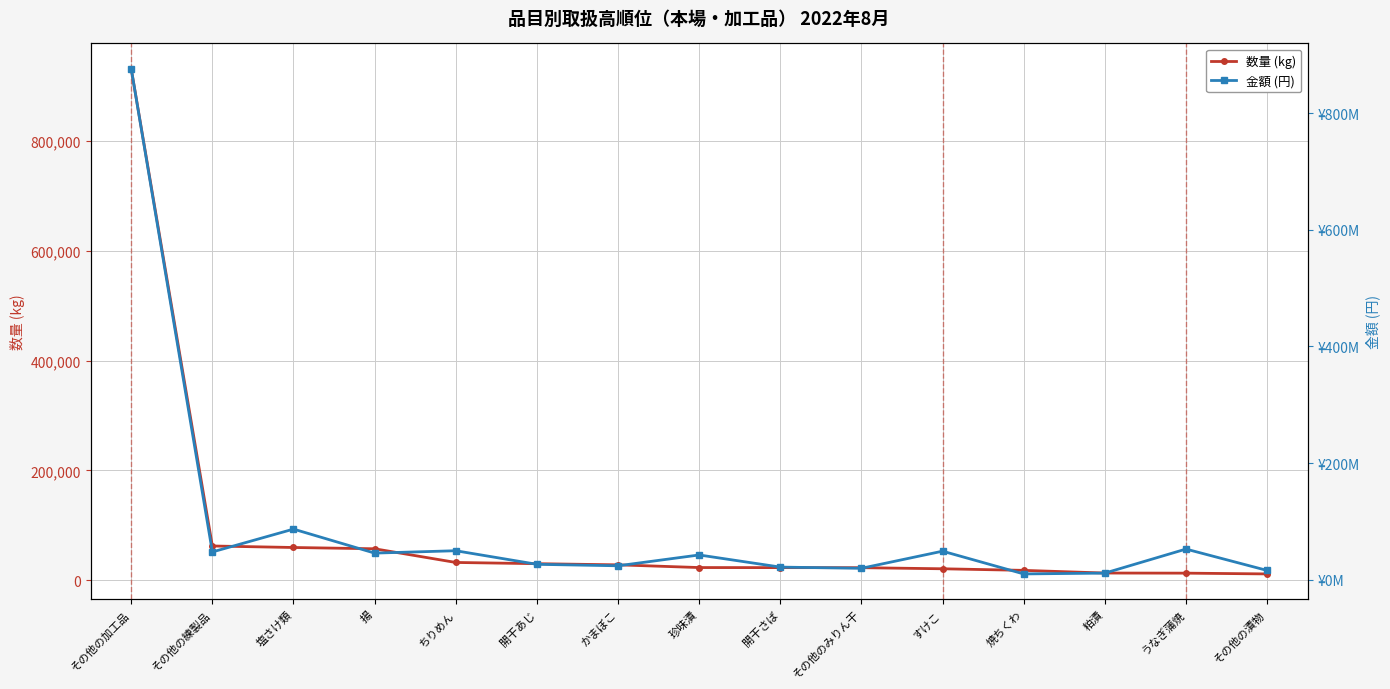

Where is 数量 (kg) nearest to the value 471761?

その他の練製品